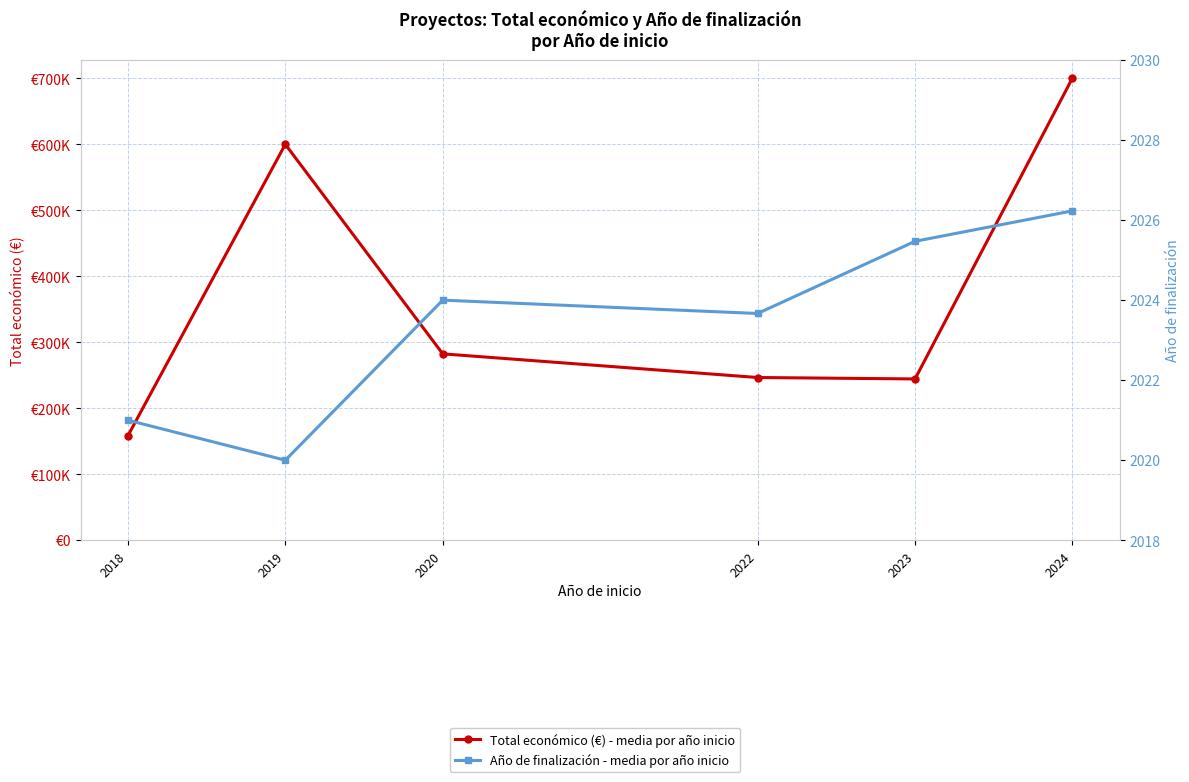

At 2023, list the series in order from smallest to largest.

Año de finalización - media por año inicio, Total económico (€) - media por año inicio